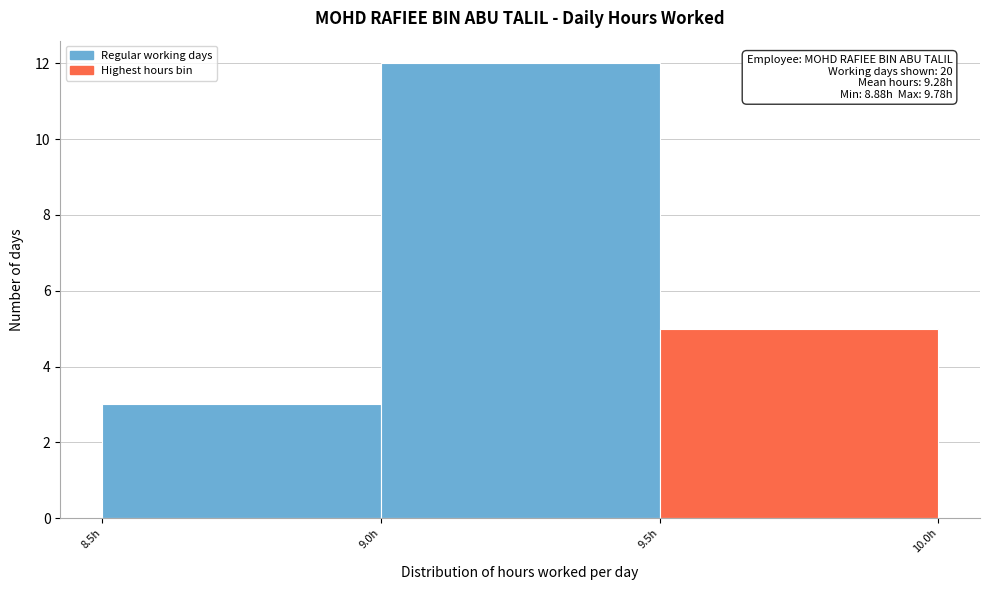

Over which range of the x-axis is the bar tallest?

9.0 to 9.5